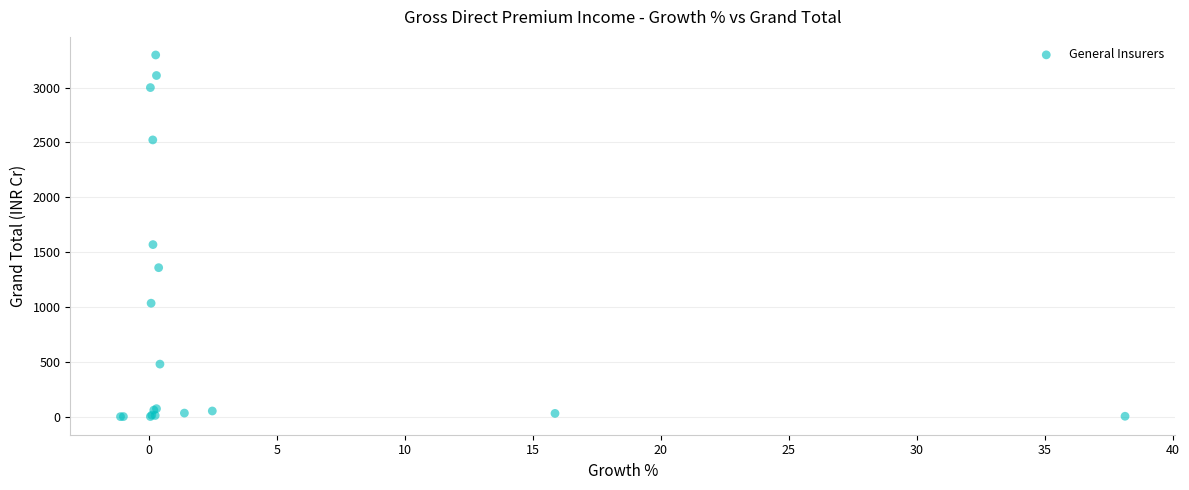

What Y value in the scatter plot is closest to 1648?

1568.2